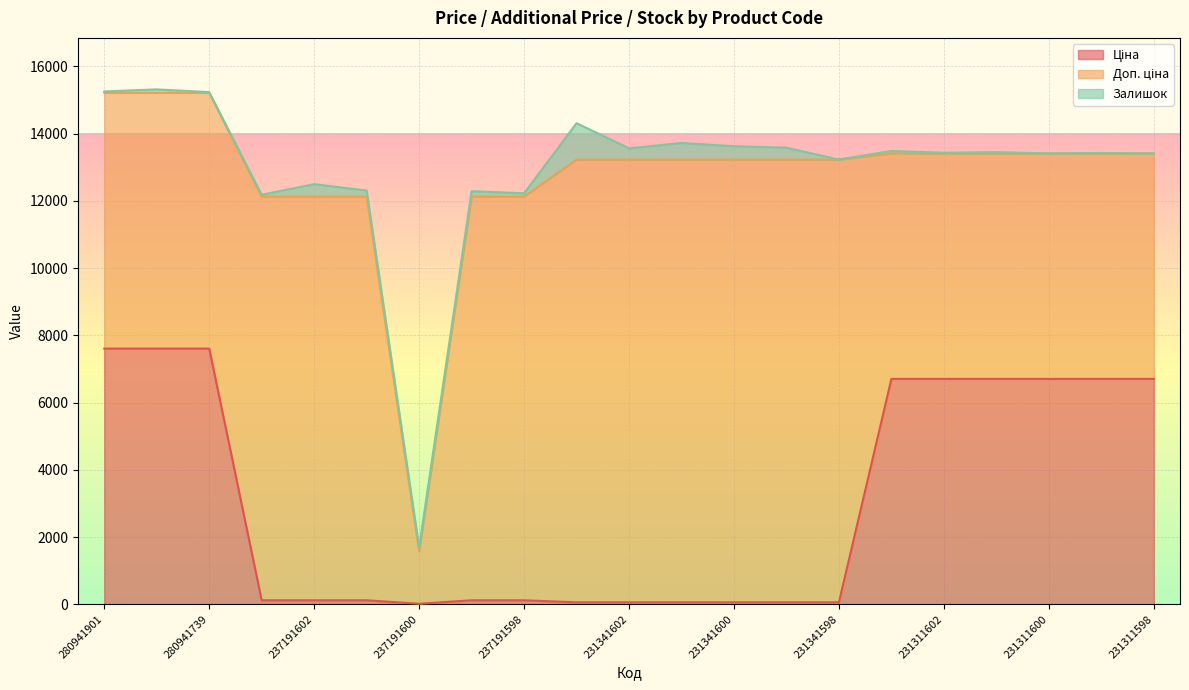

What is the total value across all series at 231311600?

13413.3